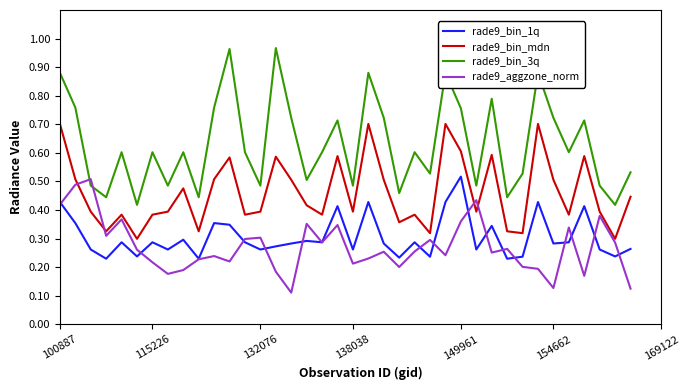

Which series has the largest total across all categories?

rade9_bin_3q